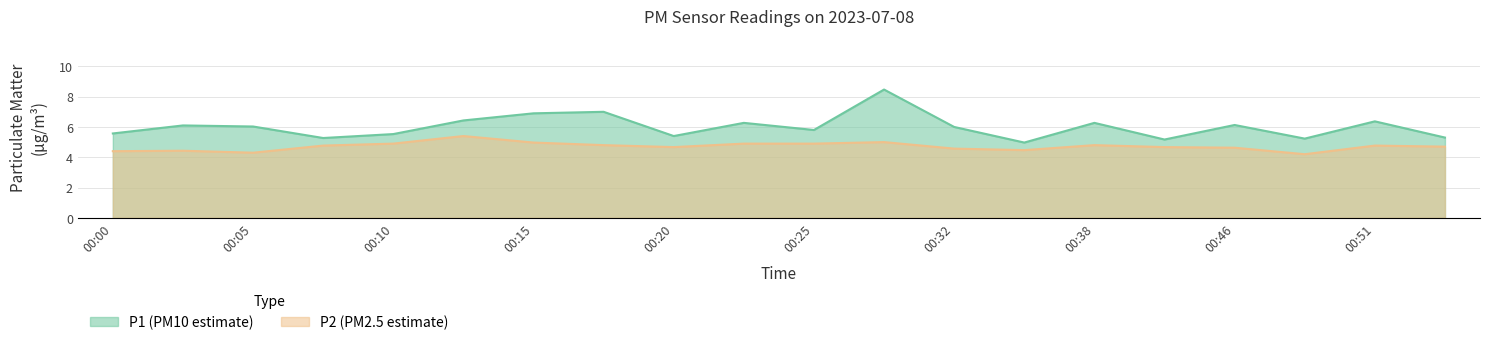

Where is P1 nearest to the value 6?

00:32